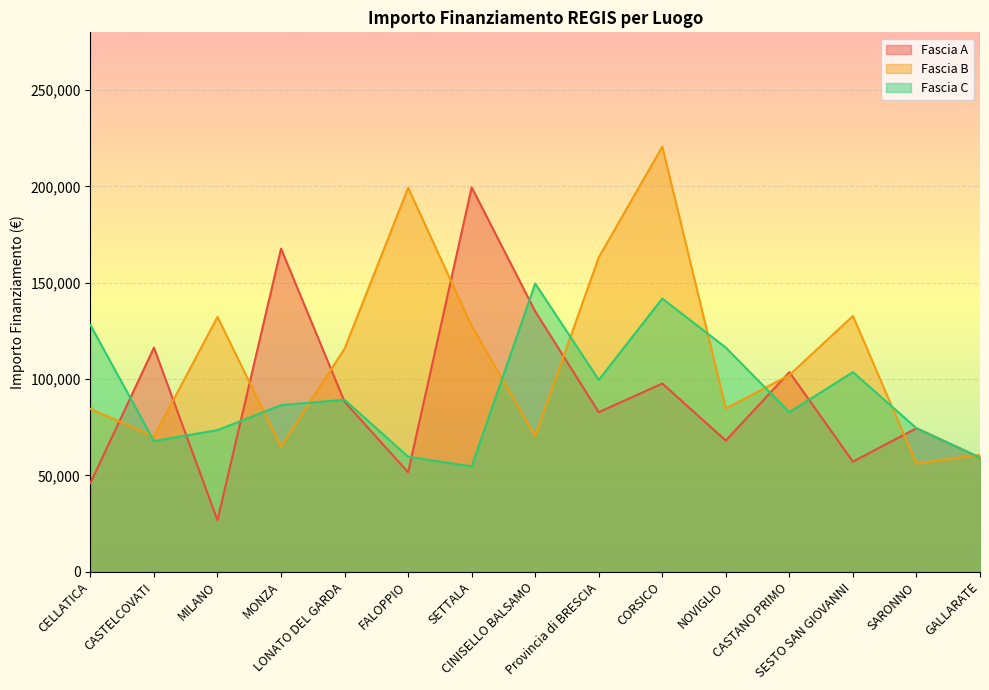

Is the value of Fascia C at NOVIGLIO greater than the value of Fascia A at CINISELLO BALSAMO?

No